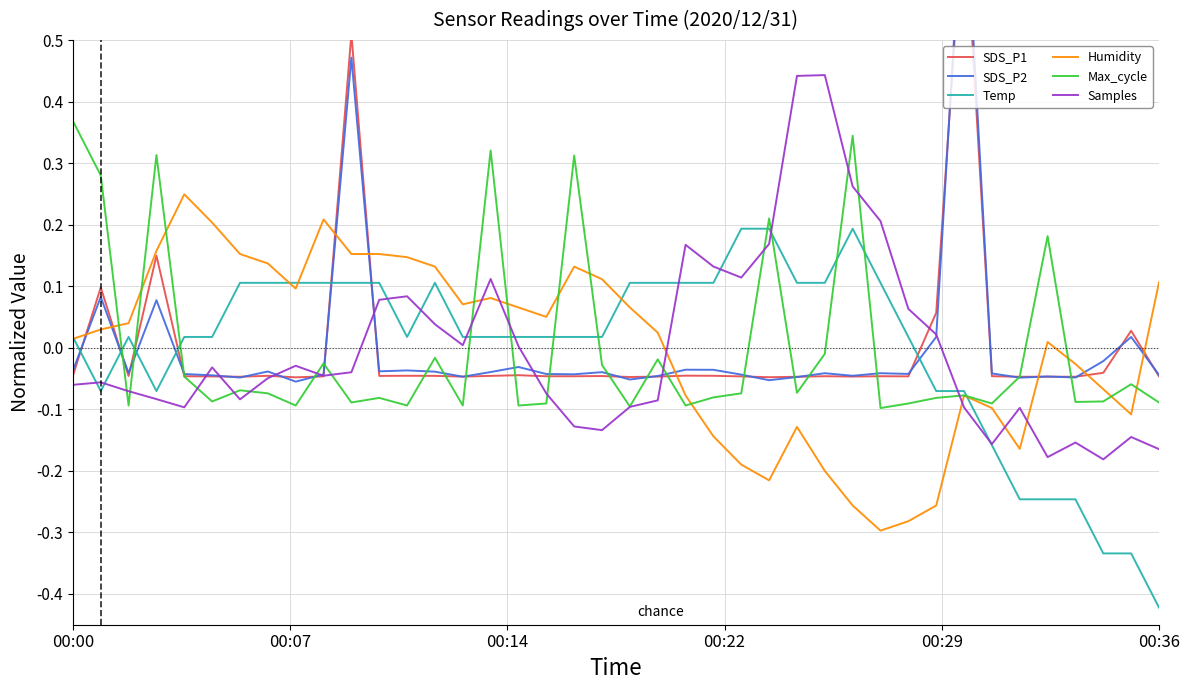

How many values in Samples are above zero?

16